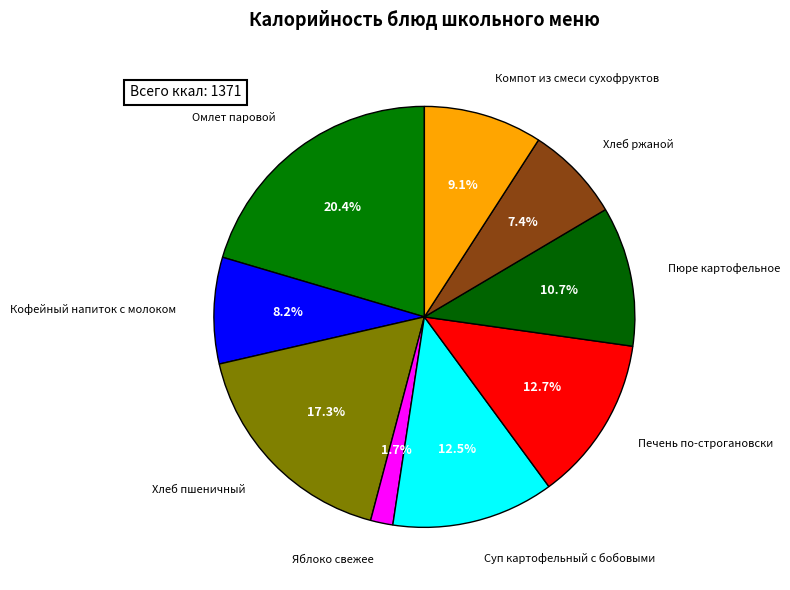

How many slices are in this pie chart?

9